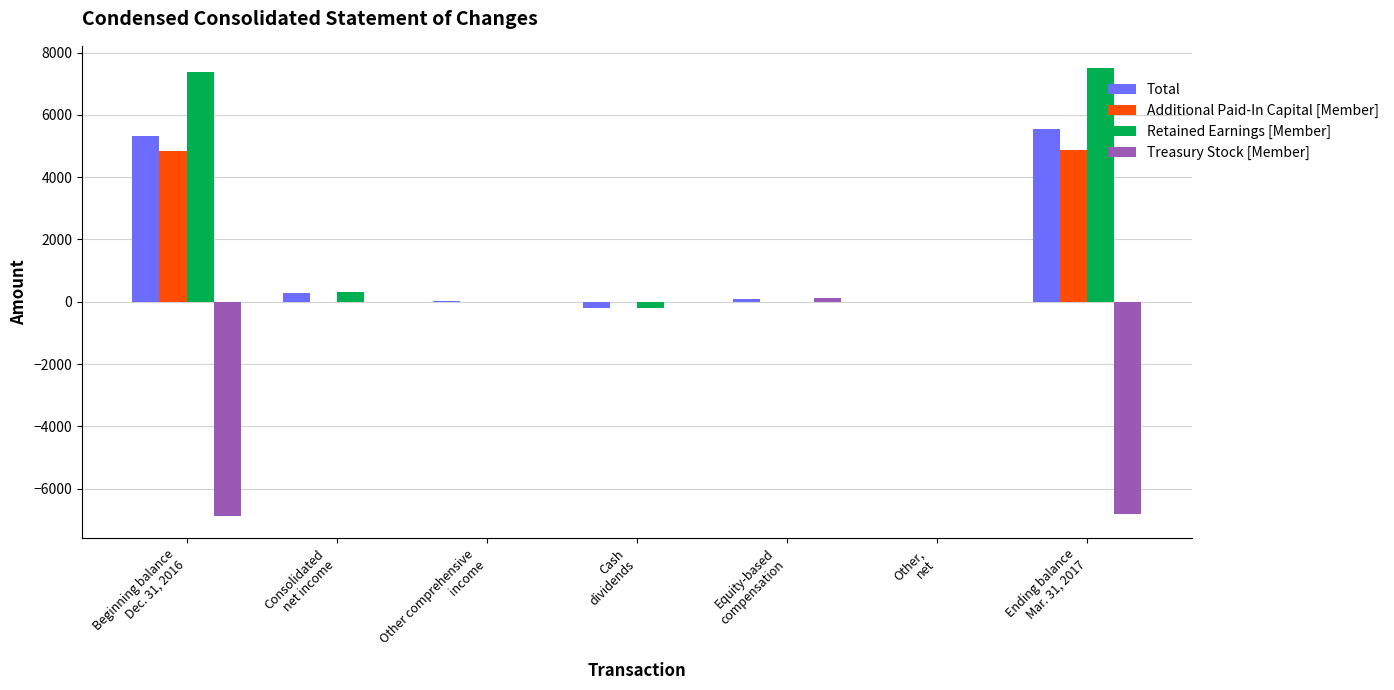

What is the sum of all Total values?

11076